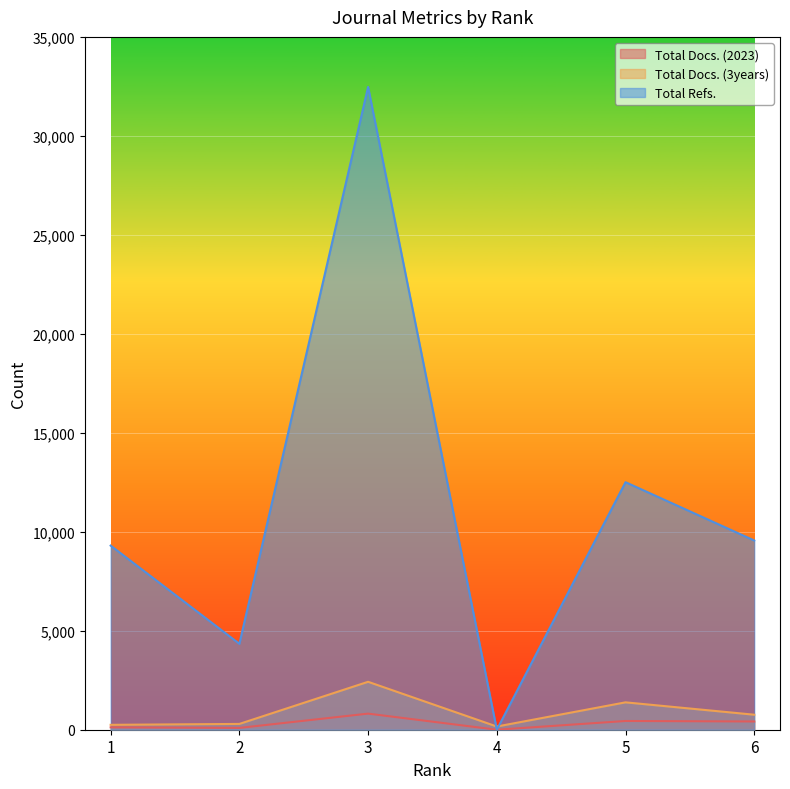

Reading right to left, what are all the values shown in this chart?

Total Docs. (2023): 6=416	5=441	4=0	3=813	2=91	1=121
Total Docs. (3years): 6=758	5=1383	4=162	3=2421	2=293	1=247
Total Refs.: 6=9558	5=12504	4=0	3=32473	2=4341	1=9301